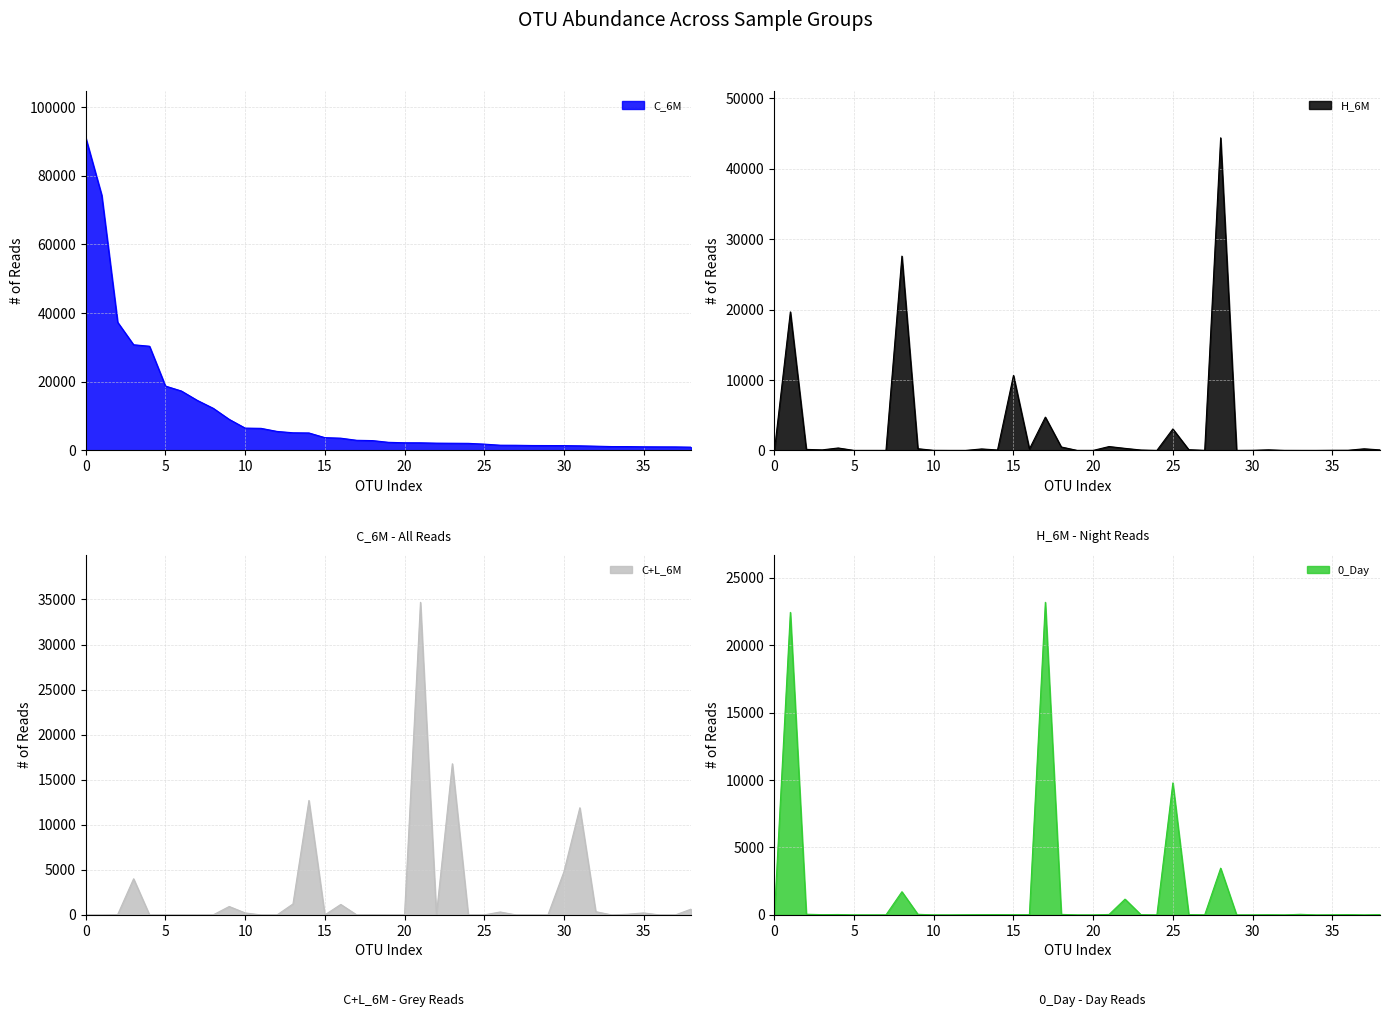

Count the number of data series in this chart.

4